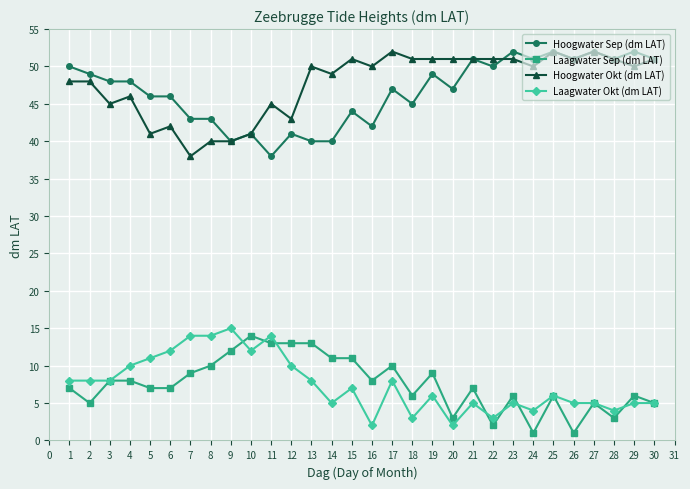

What is the smallest value displayed?

1